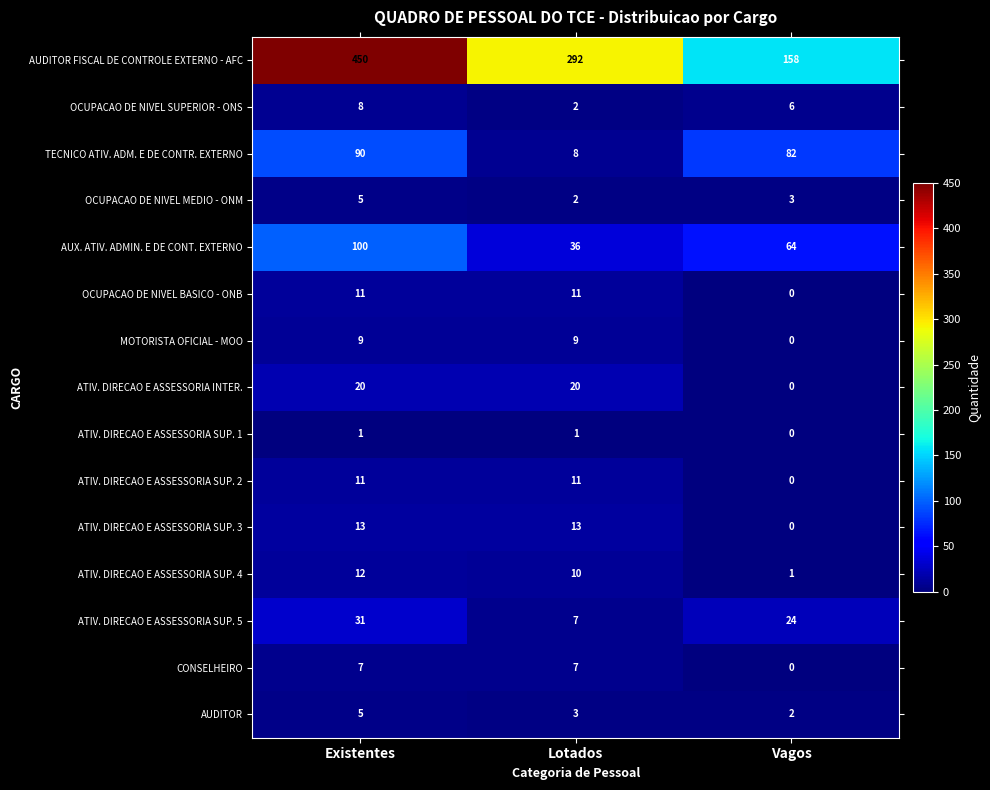

What is the difference between the highest and lowest values at Lotados?

291